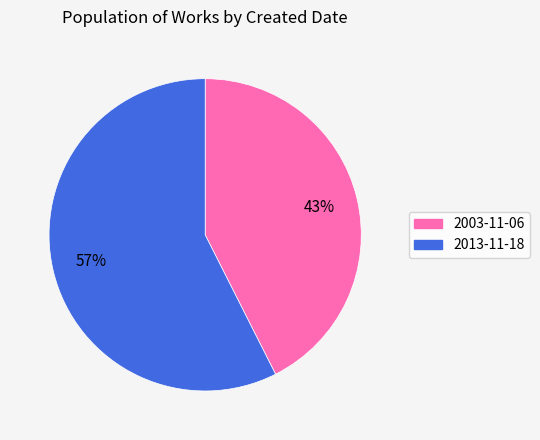

Rank the categories by value from lowest to highest.

2003-11-06, 2013-11-18